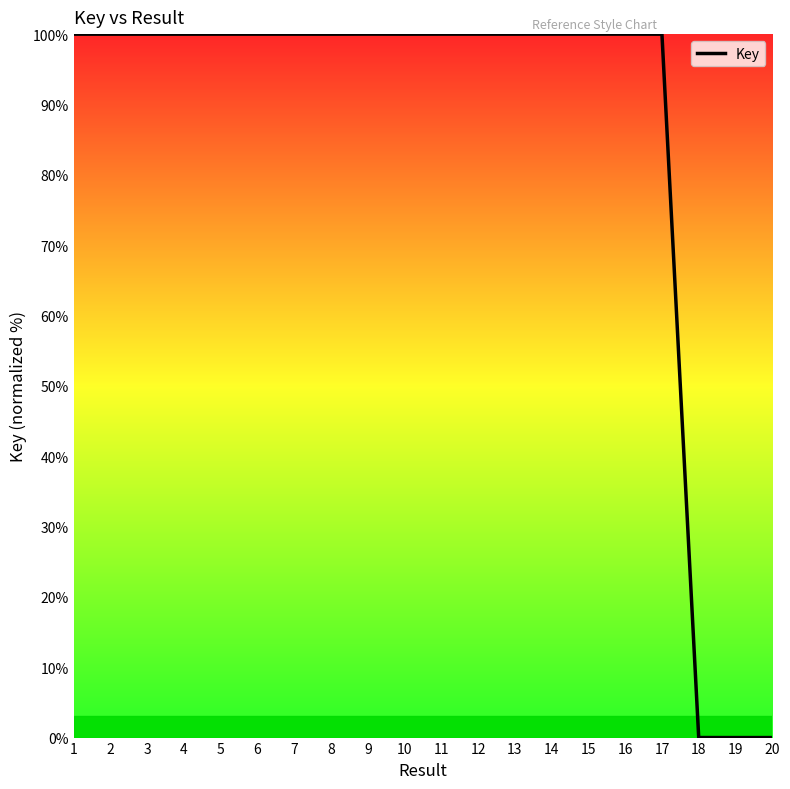

Where does the data first go above 99?

1